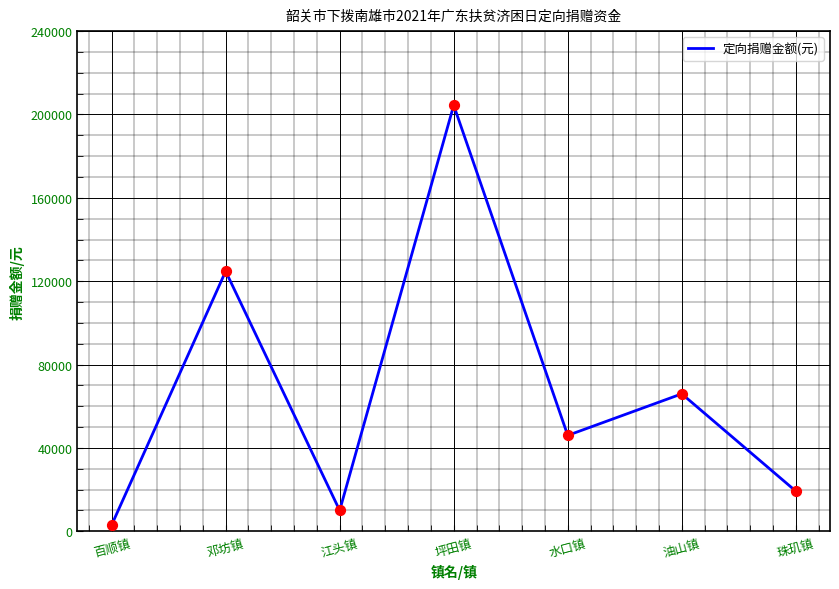

Between 水口镇 and 江头镇, which is larger?

水口镇